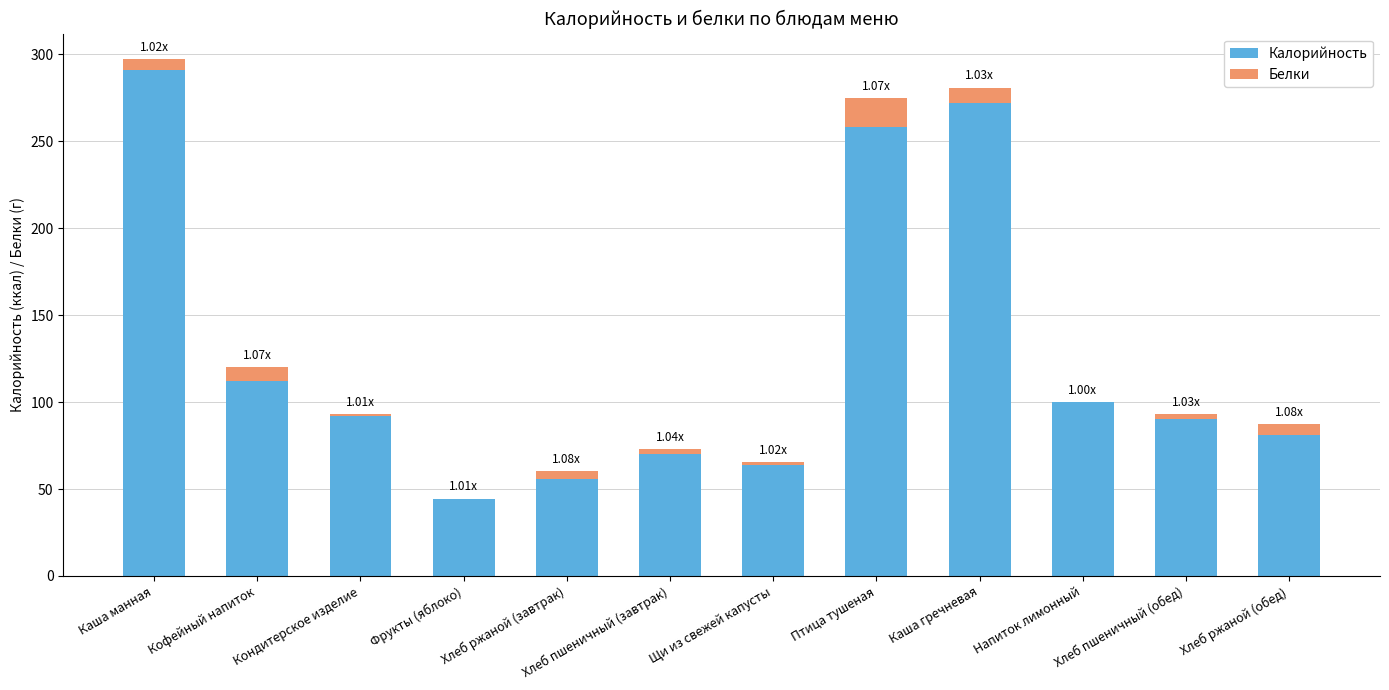

What is the sum of the Калорийность values at Хлеб ржаной (обед) and Каша гречневая?

353.0